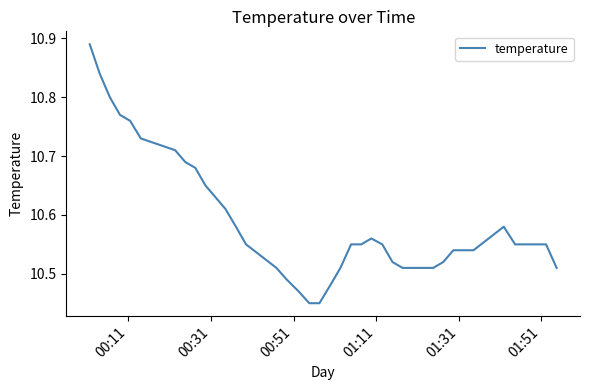

What is the difference between the maximum and minimum values?

0.4